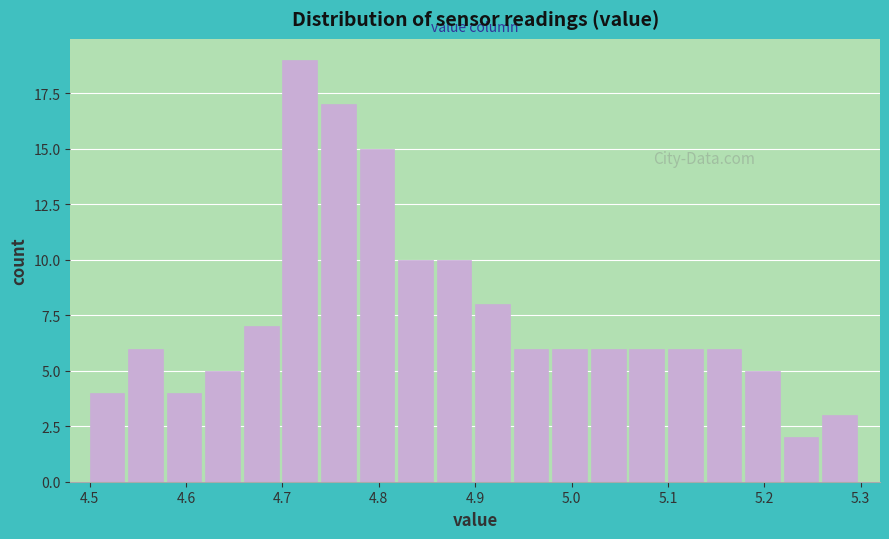

Over which range of the x-axis is the bar tallest?

4.70 to 4.74